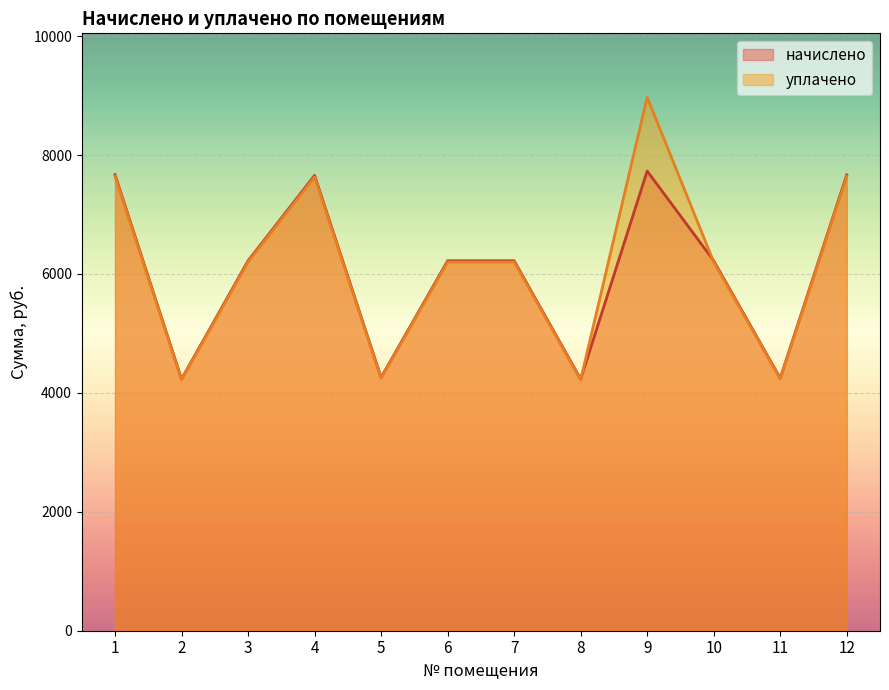

Where do уплачено and начислено first cross each other?

8 and 9